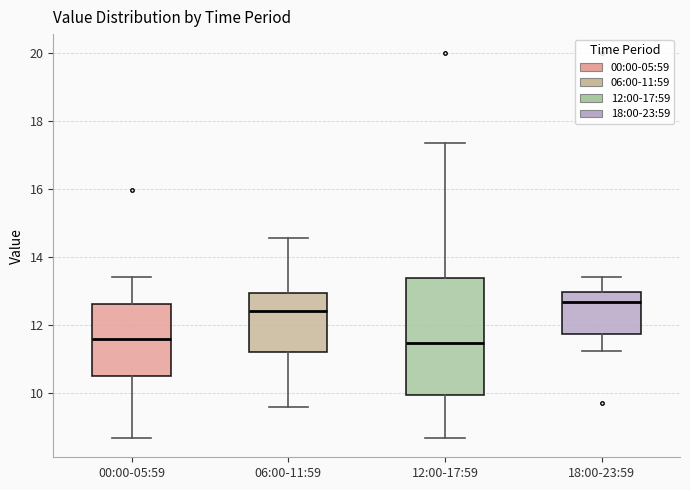

Where does the lower whisker of the box for 00:00-05:59 end on the y-axis? The values are not printed on the chart, so give them approximately, as read against the axis.

8.6